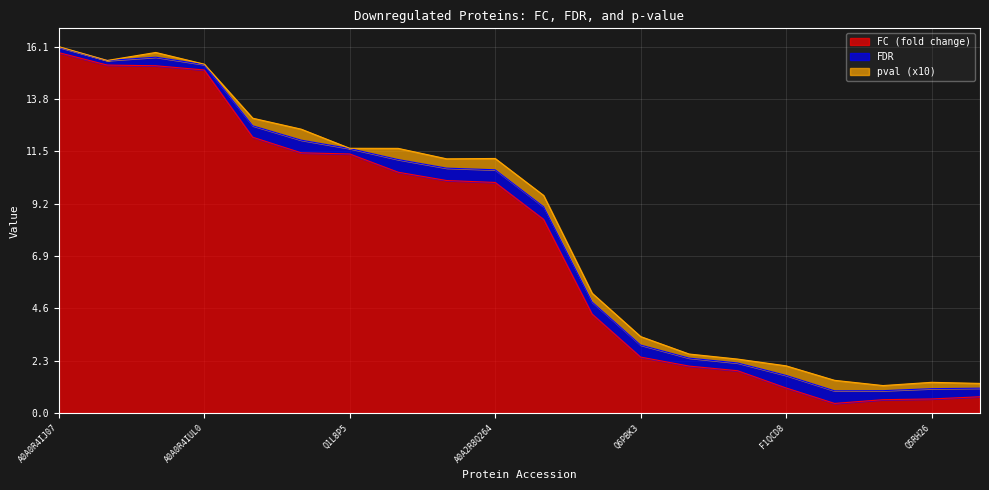

What is the lowest value of the FC (fold change) series?

0.4